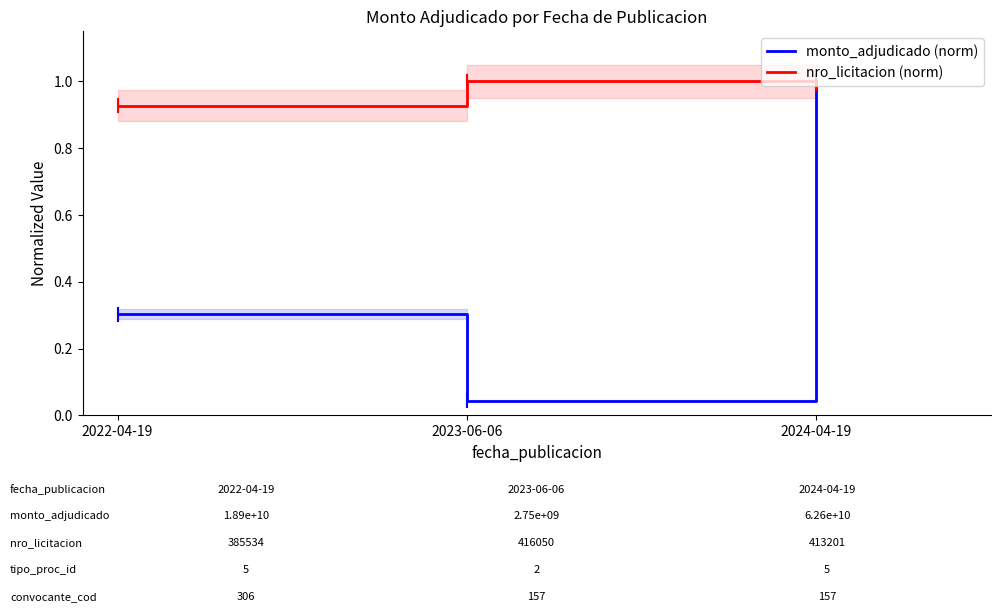

What is the label of the 3rd point from the left?

2024-04-19